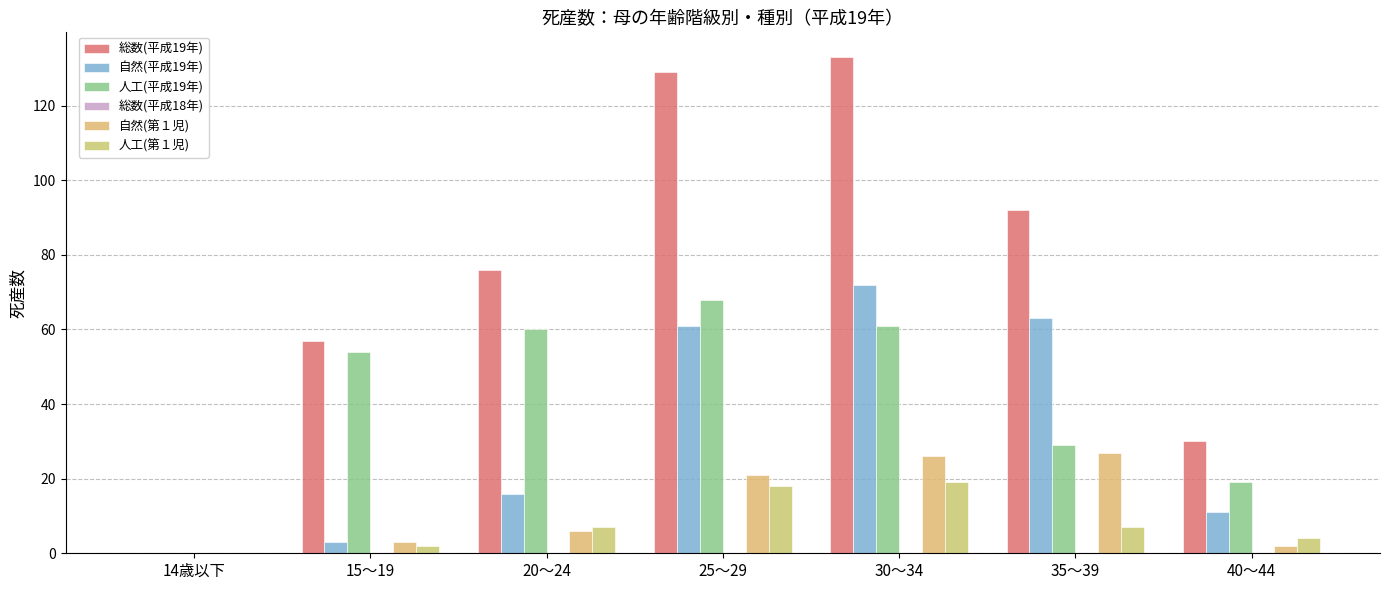

What is the label of the 2nd bar from the right?

35～39